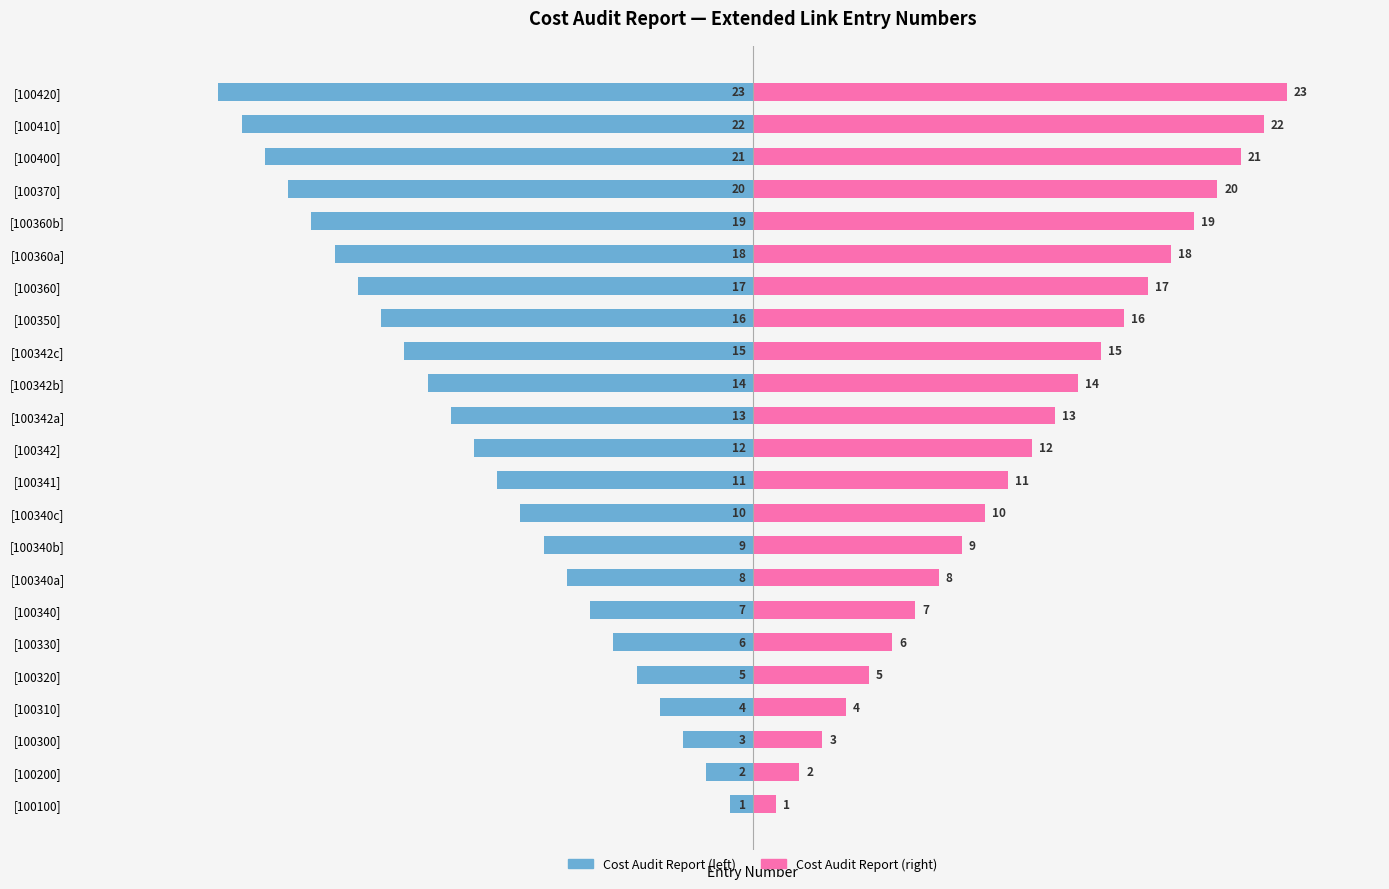

How many groups of bars are there?

23